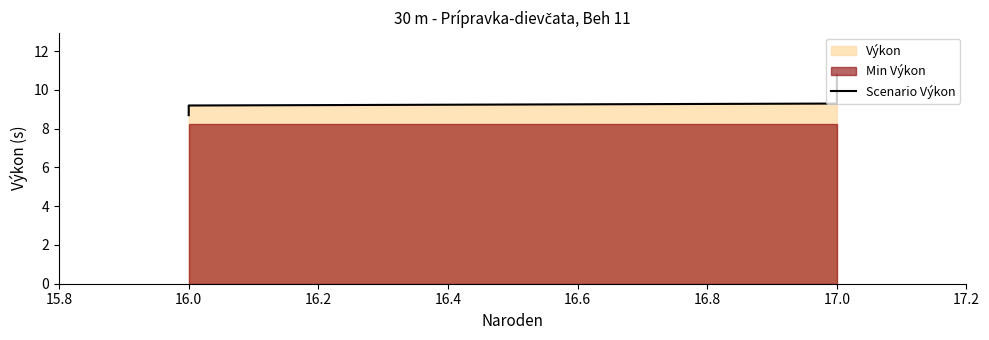

True or false: the data shows 11.9 at 16.0.

False